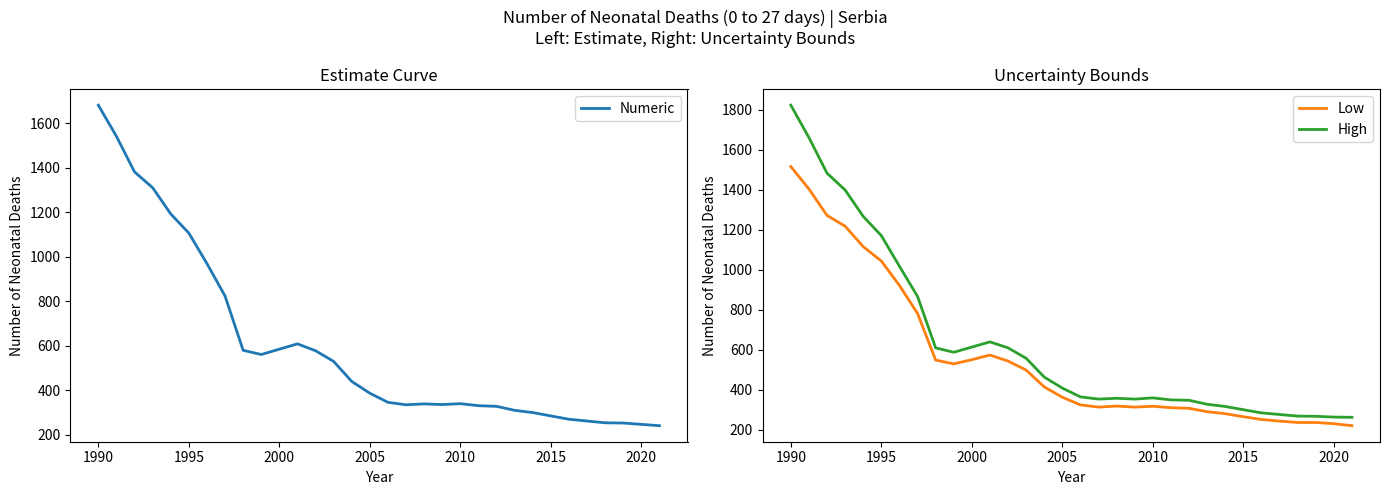

What is the highest value of the High series?

1823